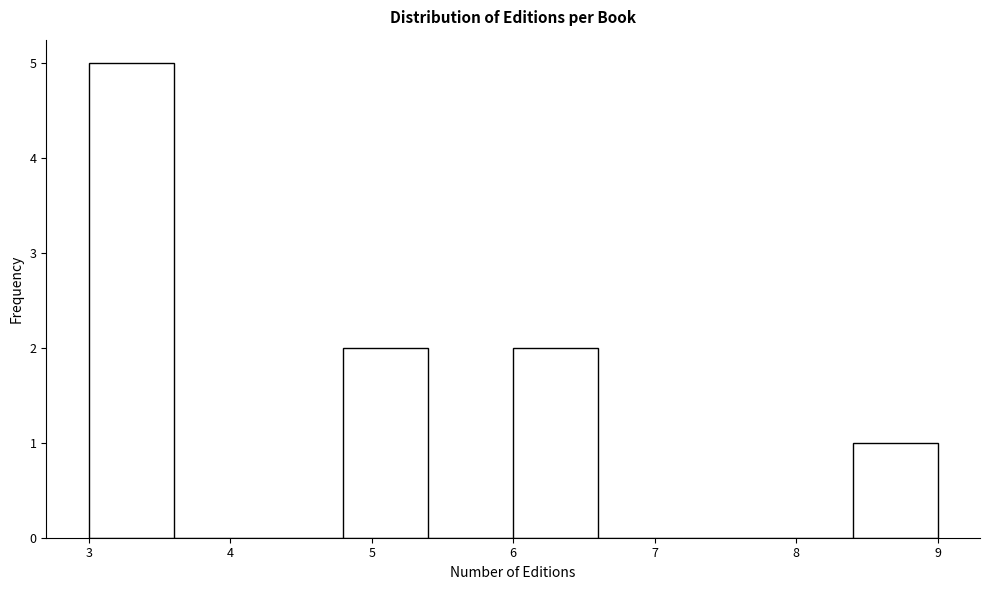

Reading left to right, list every bar in this chart as the range it spans on the x-axis followed by its height. The values are not printed on the chart, so give them approximately, as read against the axis.

3.0 to 3.6: 5
3.6 to 4.2: 0
4.2 to 4.8: 0
4.8 to 5.4: 2
5.4 to 6.0: 0
6.0 to 6.6: 2
6.6 to 7.2: 0
7.2 to 7.8: 0
7.8 to 8.4: 0
8.4 to 9.0: 1